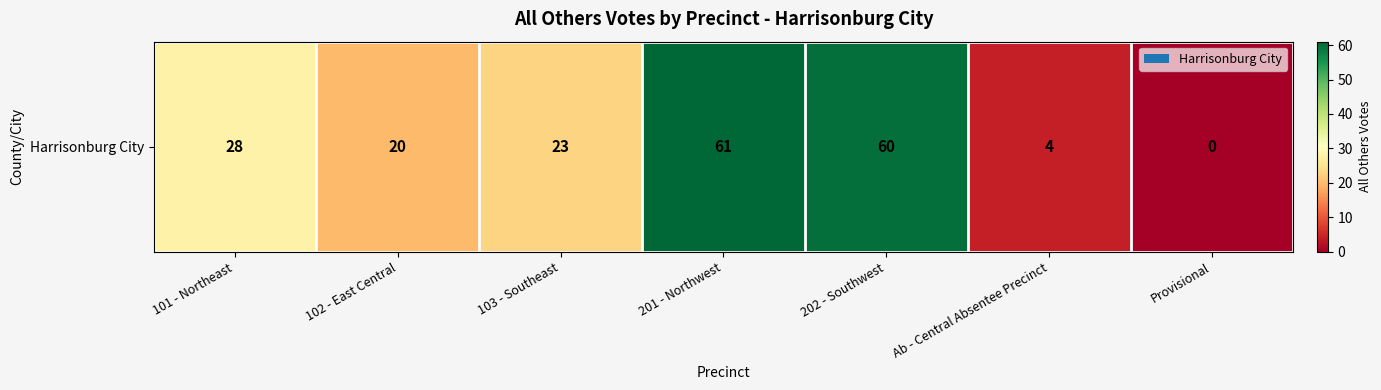

What is the greatest value displayed?

61